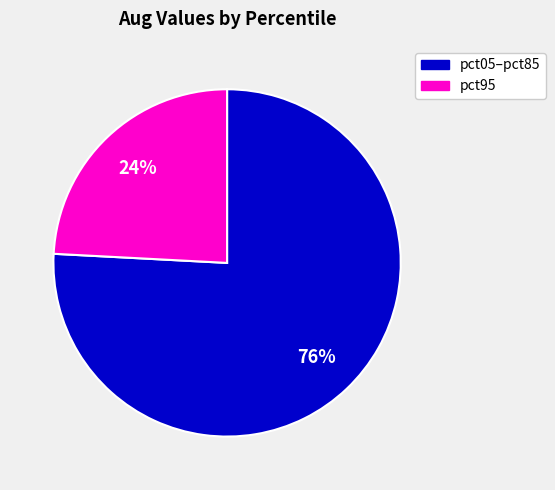

How many slices are in this pie chart?

2